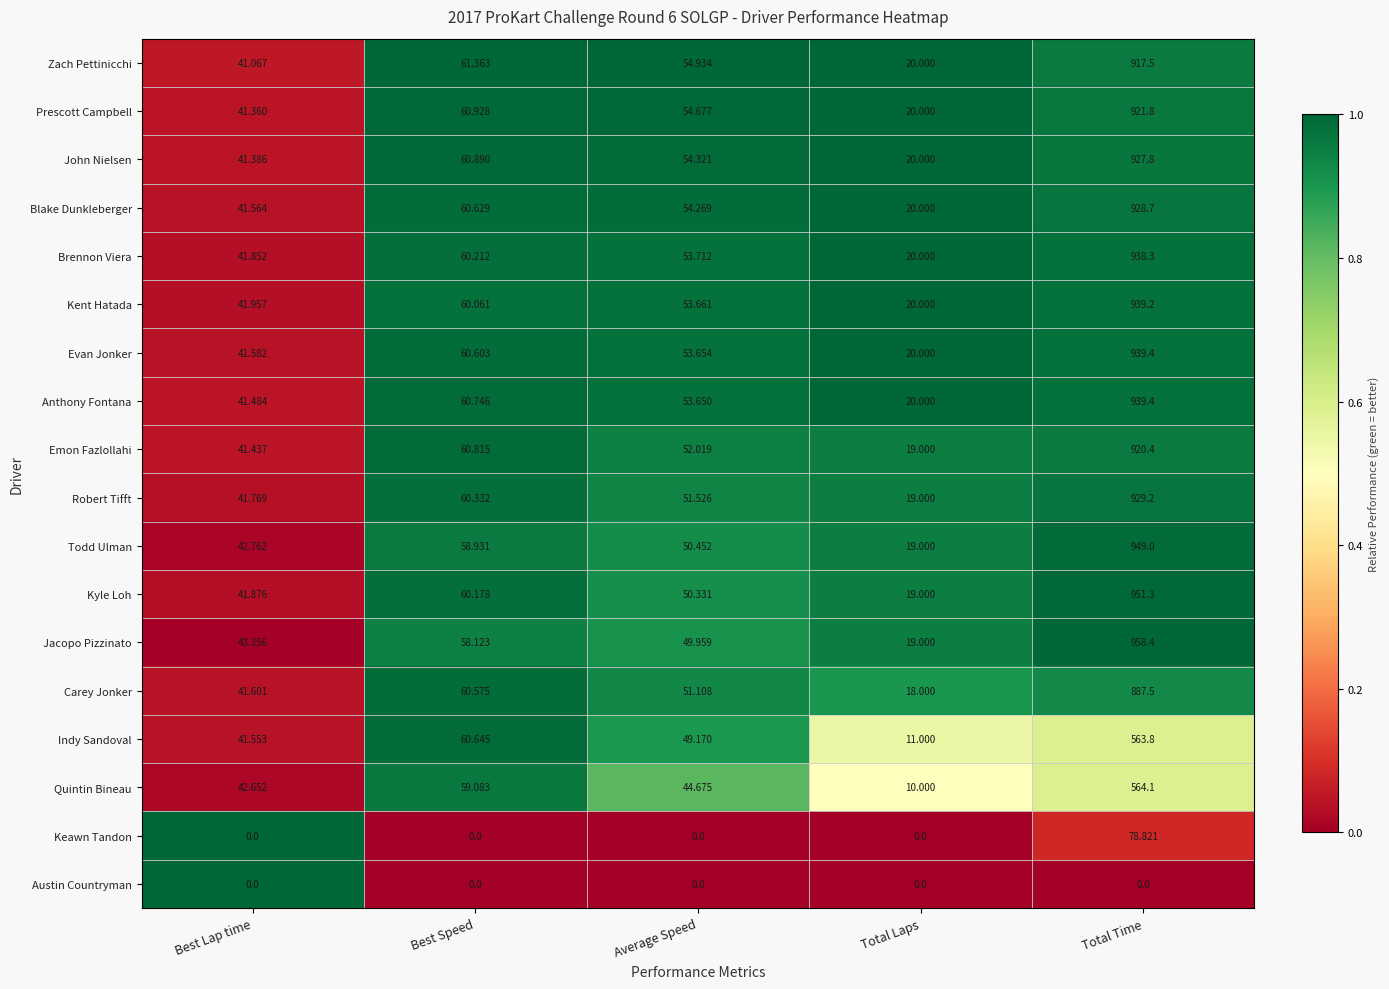

At which label does Blake Dunkleberger first exceed 54?

Best Speed